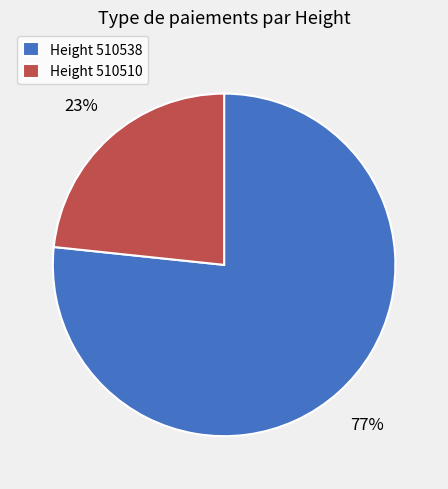

True or false: Height 510538 accounts for 92% of the total.

False